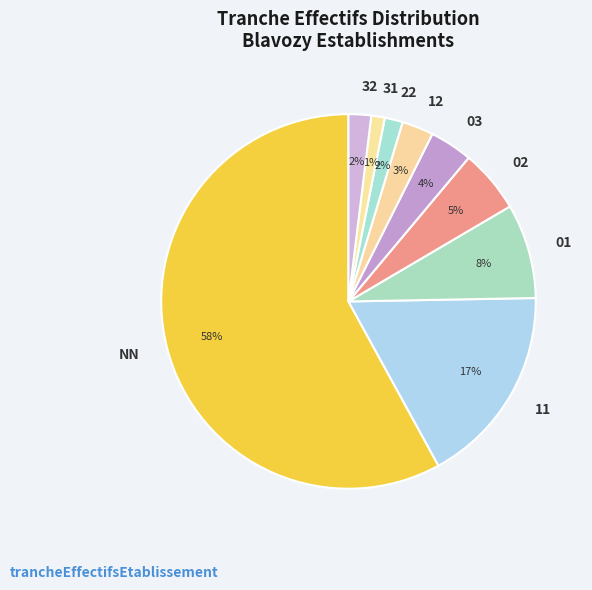

True or false: 31 accounts for 11% of the total.

False